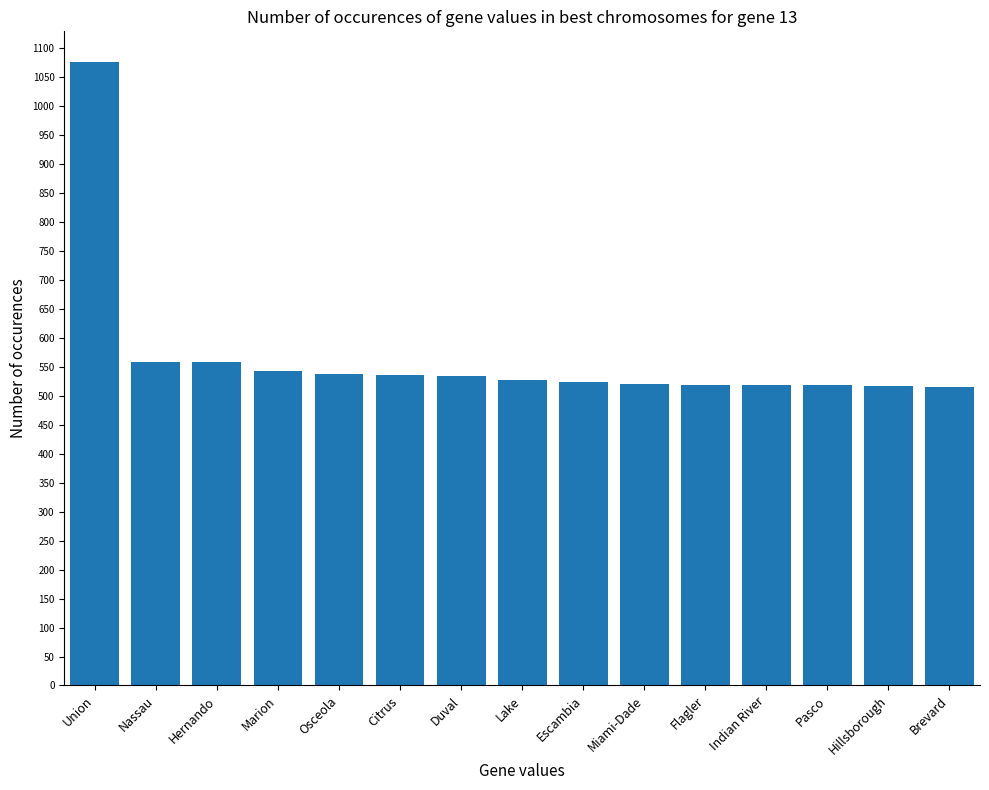

What is the smallest value displayed?

514.6